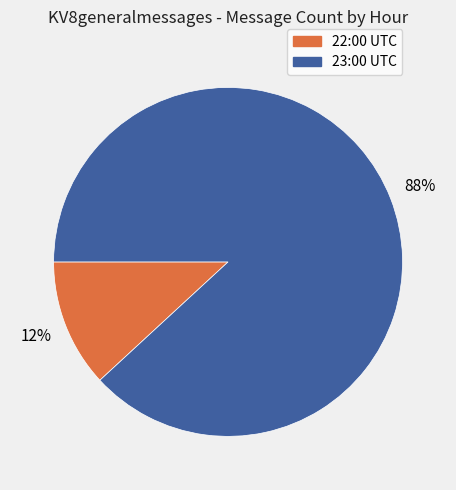

How many segments does this pie chart have?

2